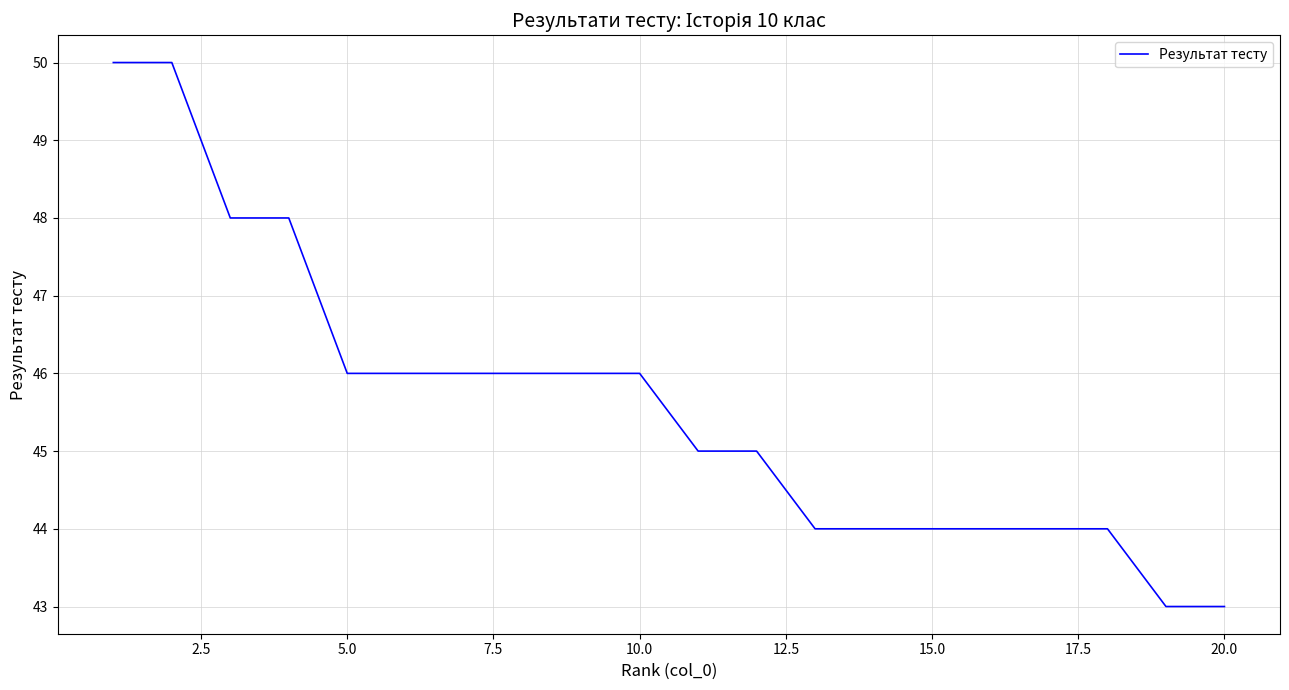

What is the difference between the maximum and minimum values?

7